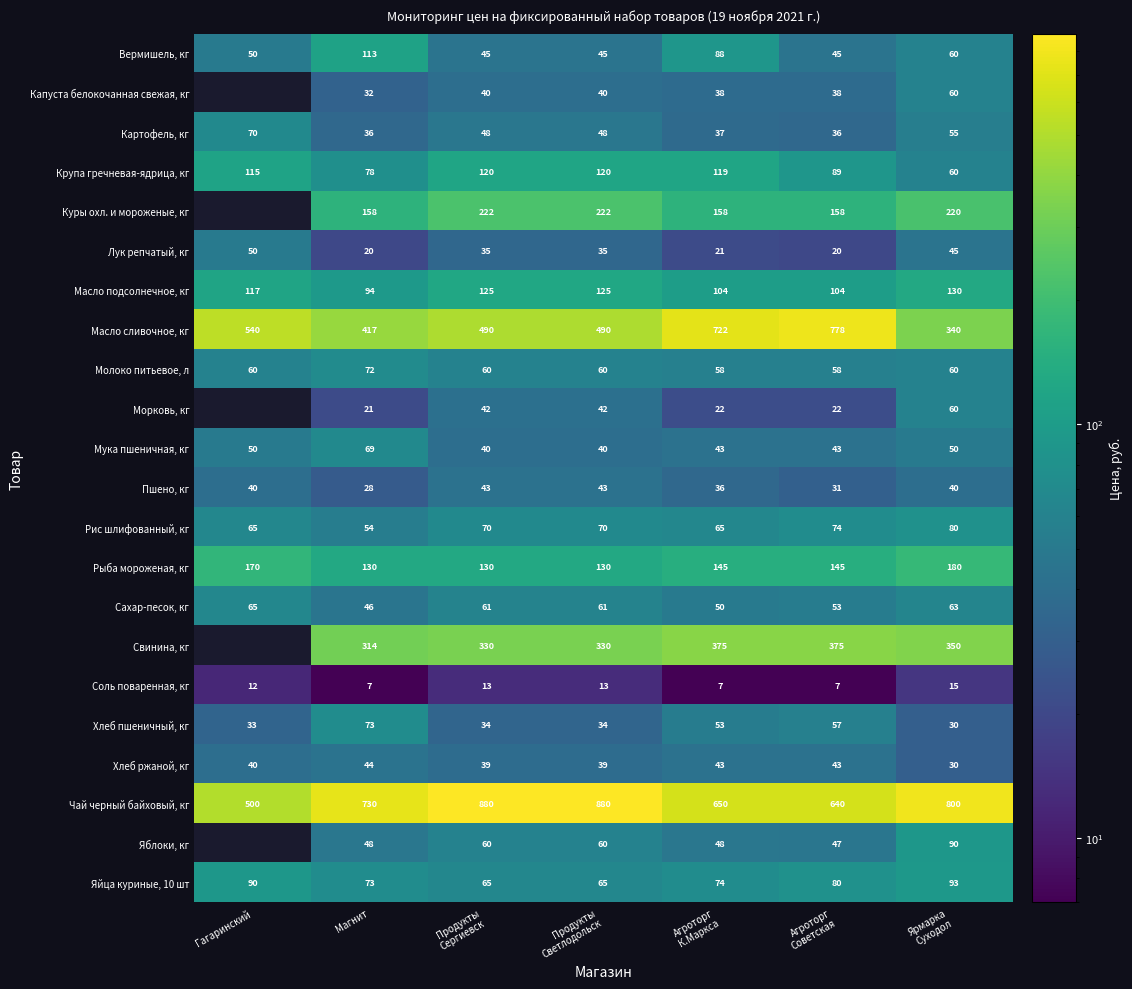

How many Молоко питьевое, л values are between 58 and 60?

6